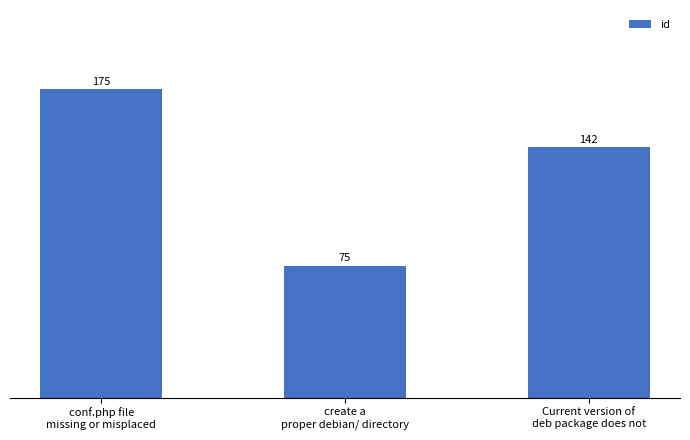

Does the chart contain any negative values?

No